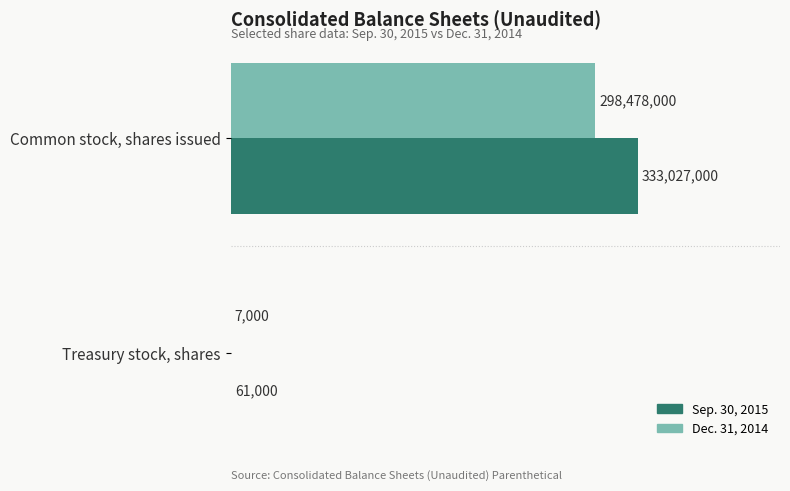

What is the lowest value of the Dec. 31, 2014 series?

7000